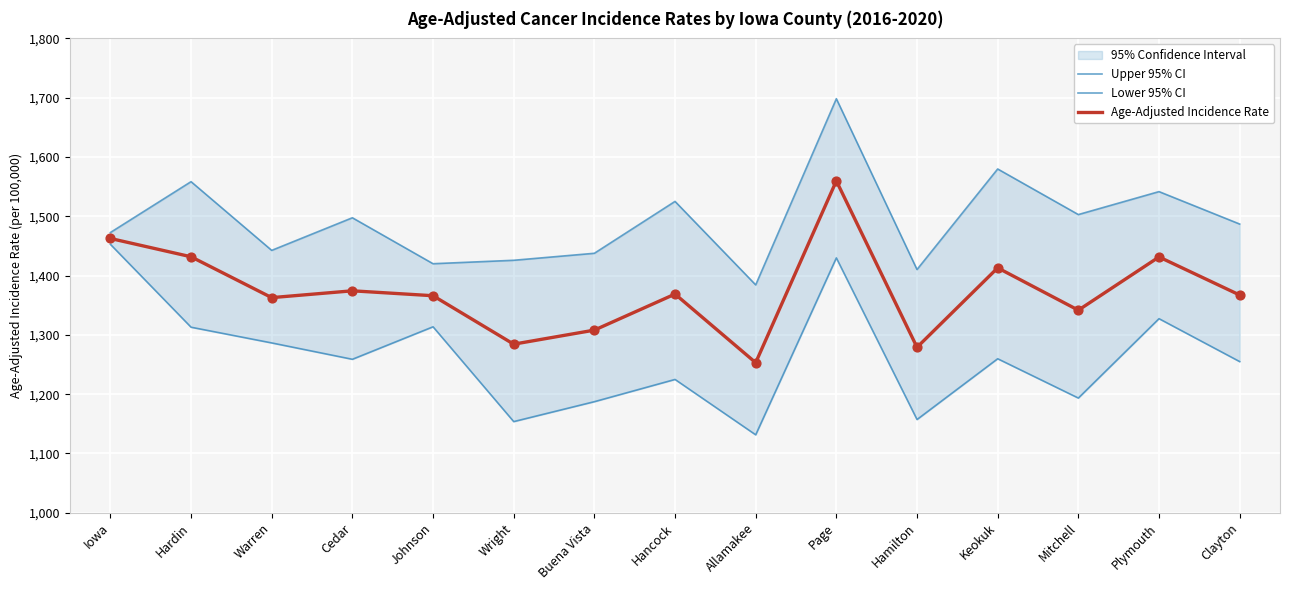

Which series has the largest Y range (max minus min)?

Lower 95% CI